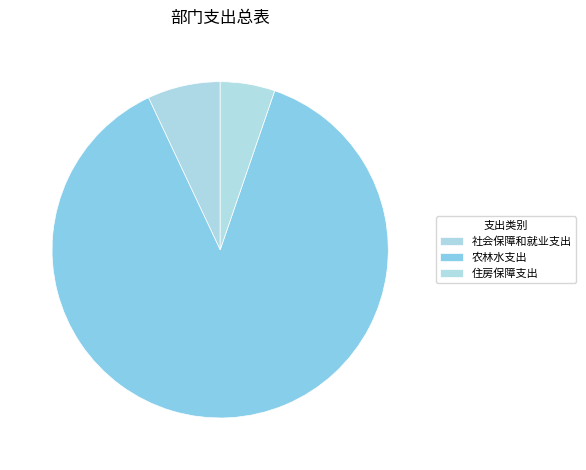

To the nearest percent, what is the average slice percentage?

33%